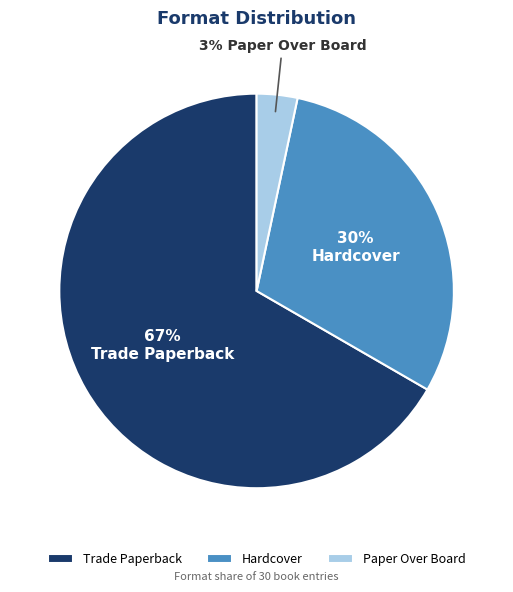

Rank the categories by value from highest to lowest.

Trade Paperback, Hardcover, Paper Over Board